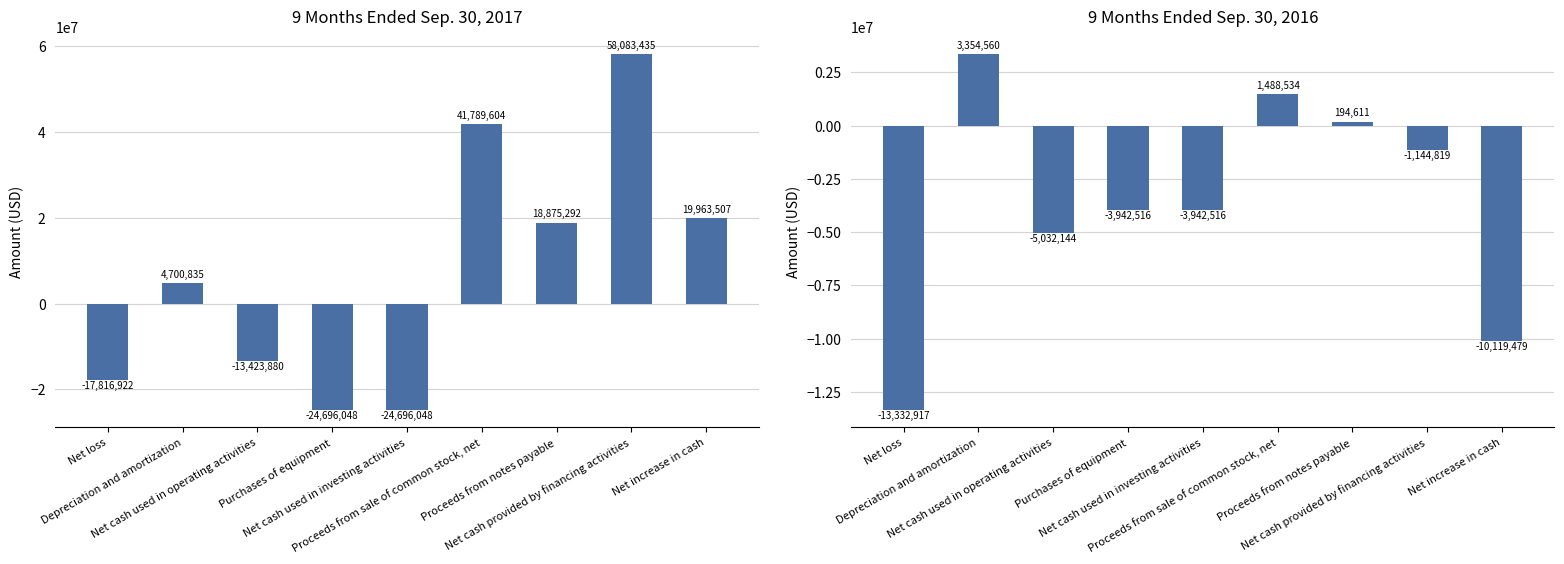

What is the difference between the maximum and minimum values in the Sep. 30, 2017 series?

82779483